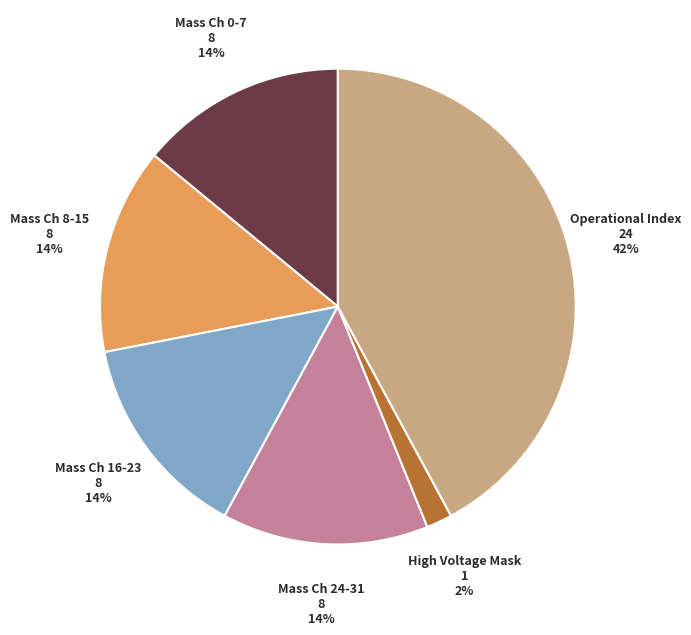

To the nearest percent, what is the difference between the largest and smallest slice percentages?

40%